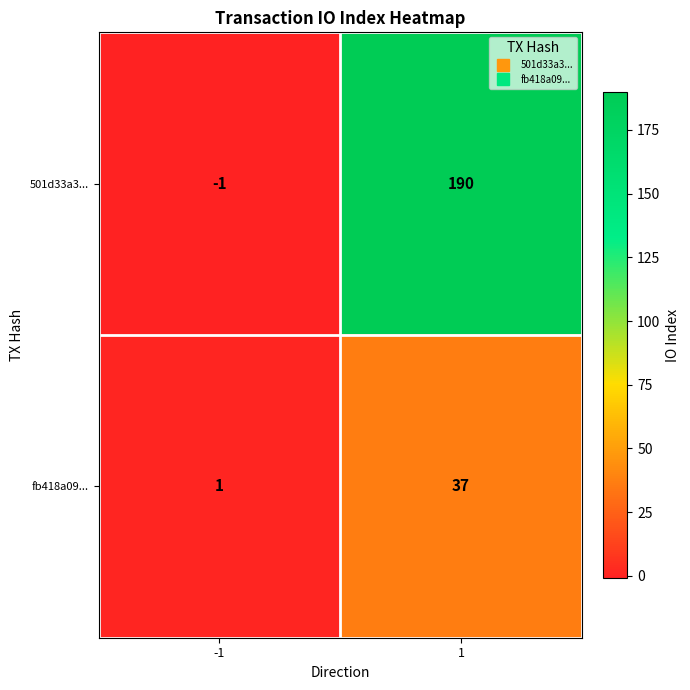

What is the approximate value of fb418a09... at 1?

37